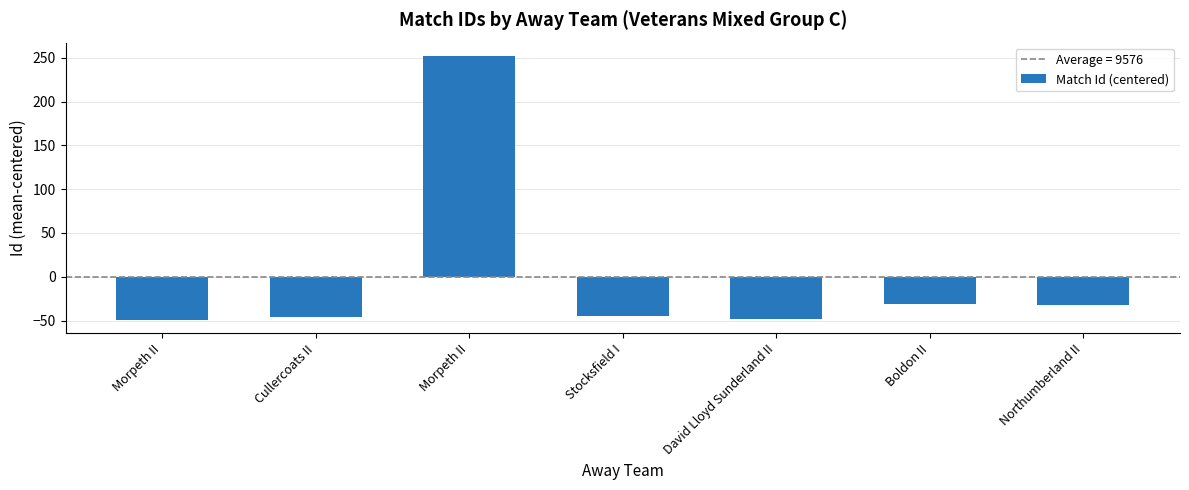

Rank the categories by value from lowest to highest.

Morpeth II, David Lloyd Sunderland II, Cullercoats II, Stocksfield I, Northumberland II, Boldon II, Morpeth II